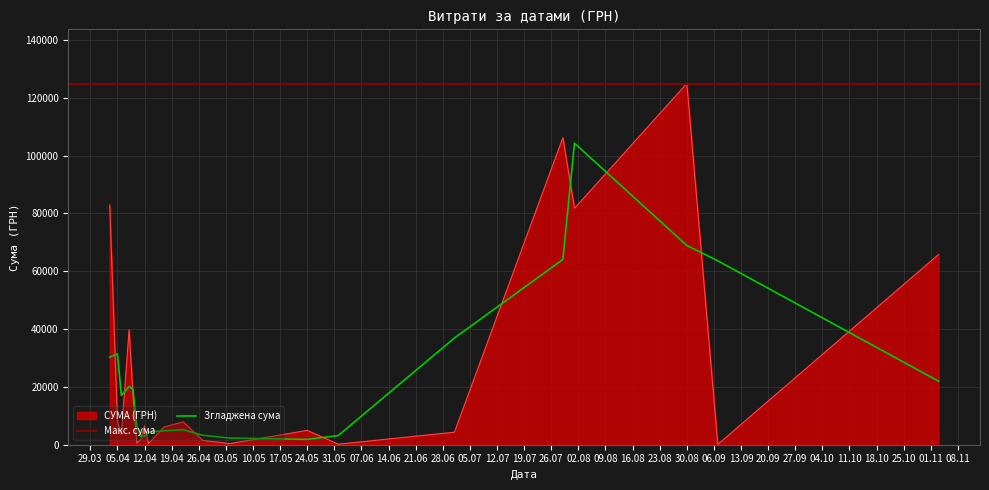

Is the value of СУМА (ГРН) at 12.04 greater than the value of Згладжена сума at 30.08?

No